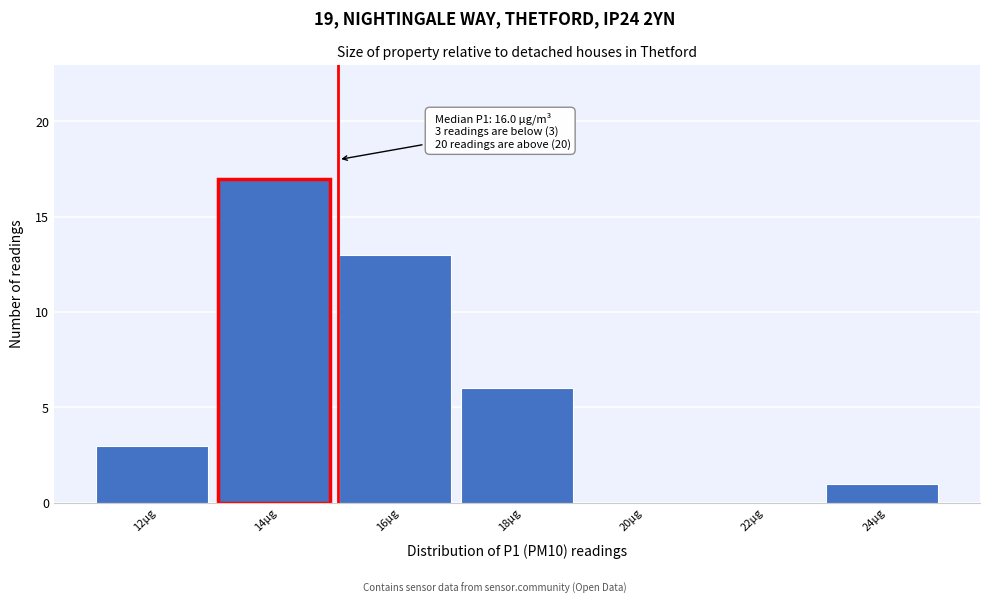

At which label is the value closest to 8?

18µg